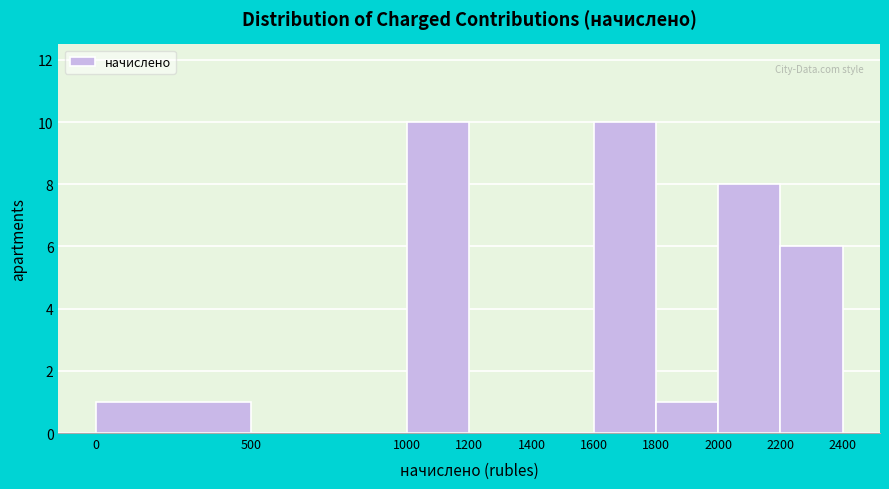

What is the height of the bar covering 2000 to 2200 on the x-axis? The values are not printed on the chart, so give them approximately, as read against the axis.

8